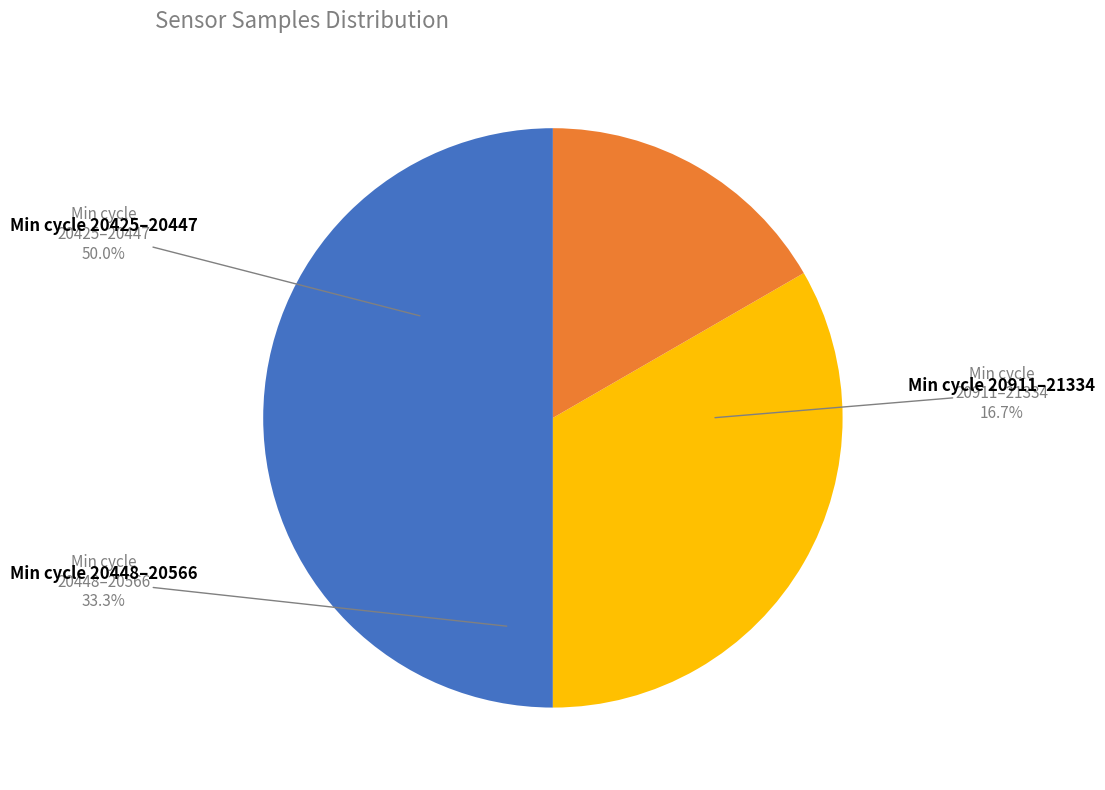

Combined, do 20443 and 20447 account for over 50%?

No